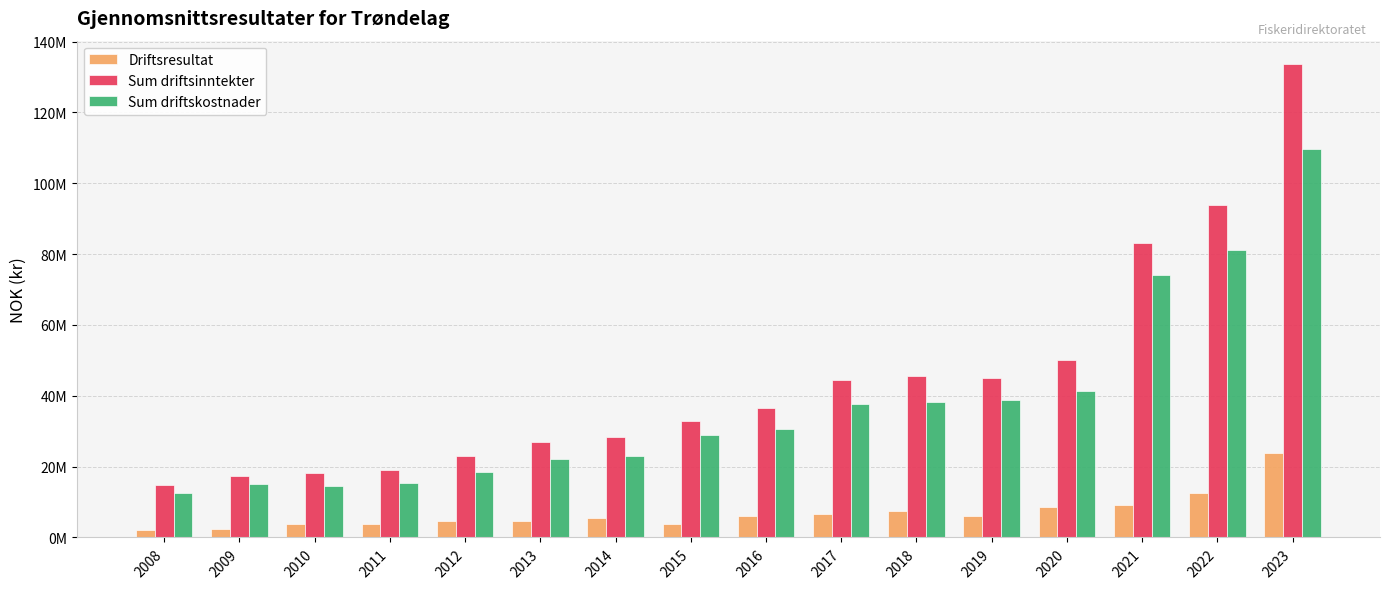

Which series has the largest range (max minus min)?

Sum driftsinntekter